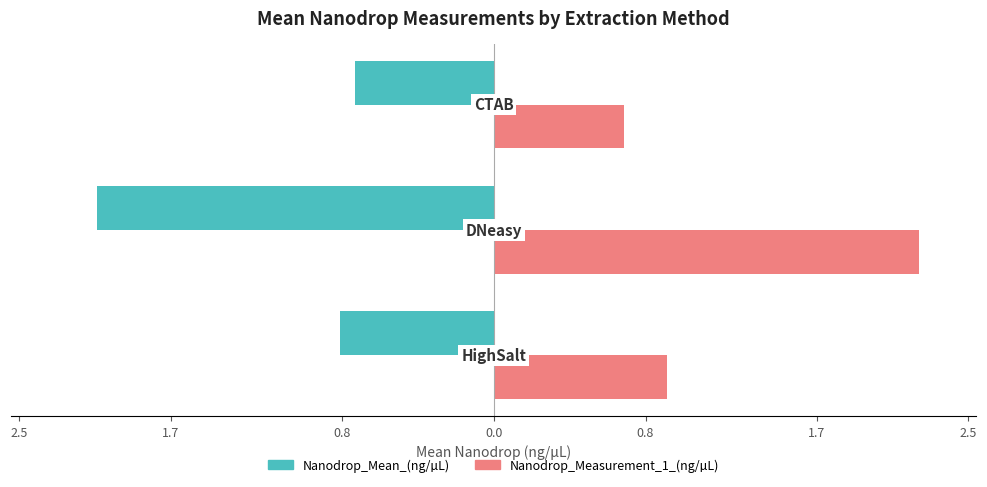

What are all the series names shown in the legend?

Nanodrop_Mean_(ng/µL), Nanodrop_Measurement_1_(ng/µL)